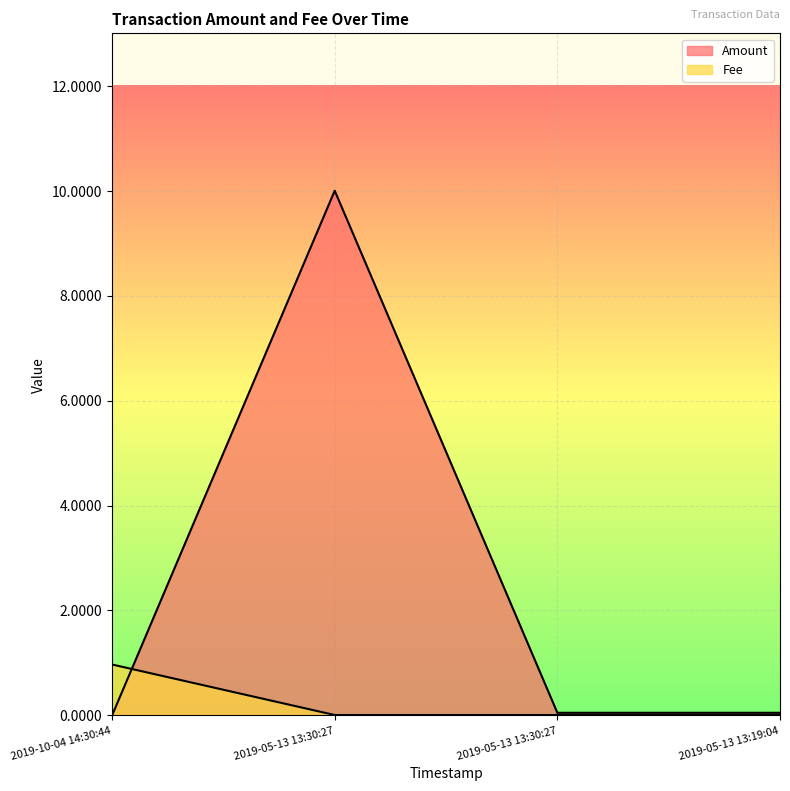

Reading left to right, what are all the values shown in this chart?

Amount: 0.0	10.0	0.1	0.1
Fee: 1.0	0.0	0.0	0.0